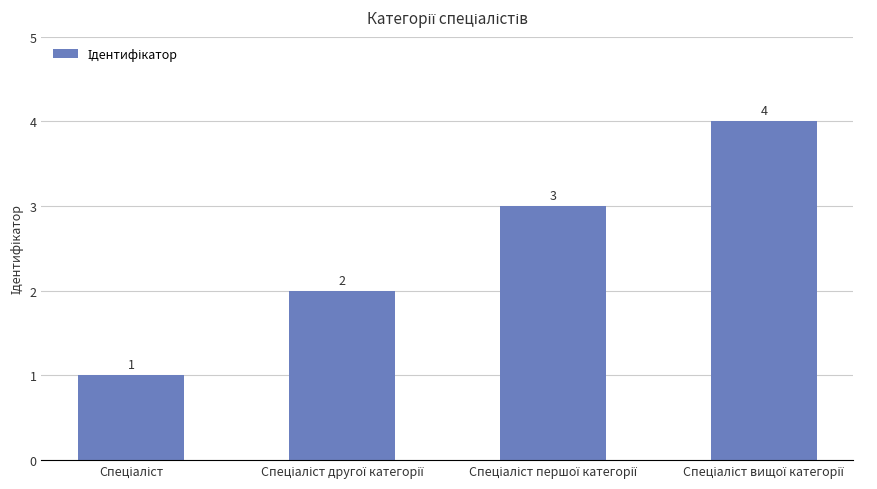

What is the sum of all values?

10